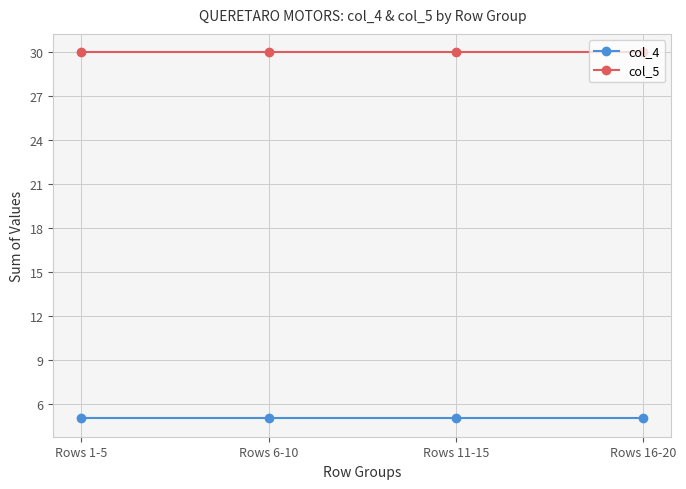

True or false: col_5 and col_4 intersect in this chart.

False